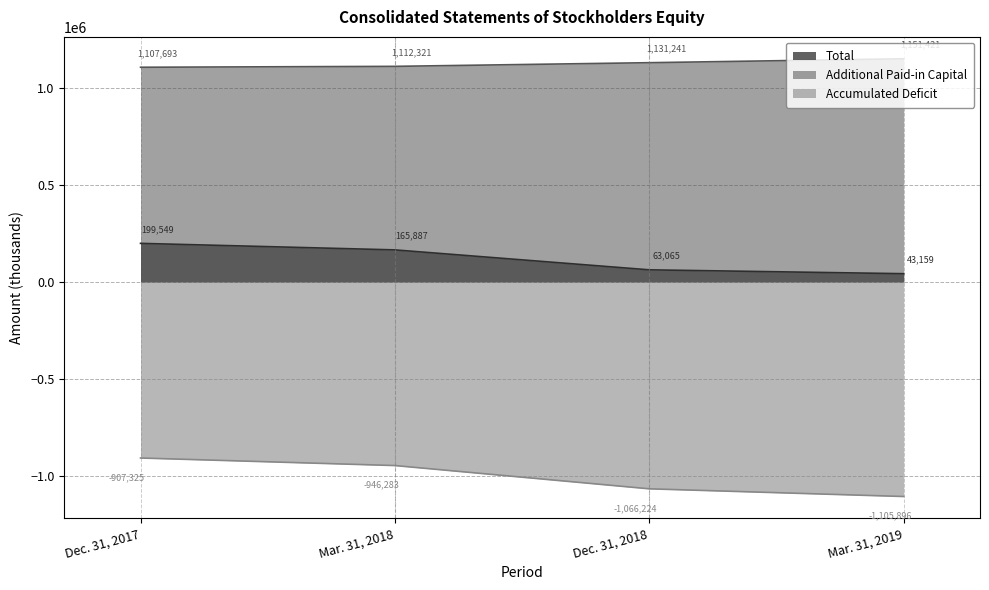

Does the chart have visible grid lines?

Yes